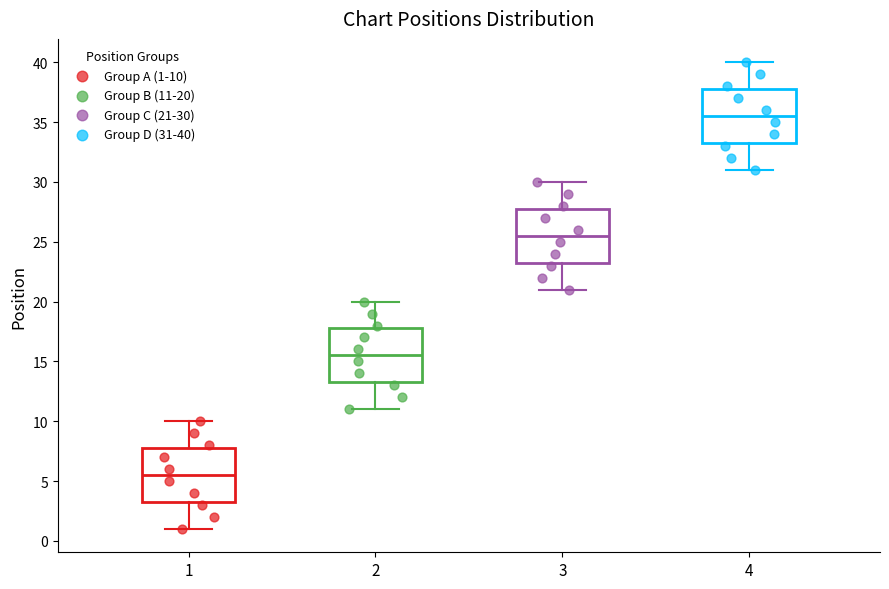

Where does the lower whisker of the box at x = 2 end on the y-axis? The values are not printed on the chart, so give them approximately, as read against the axis.

11.0